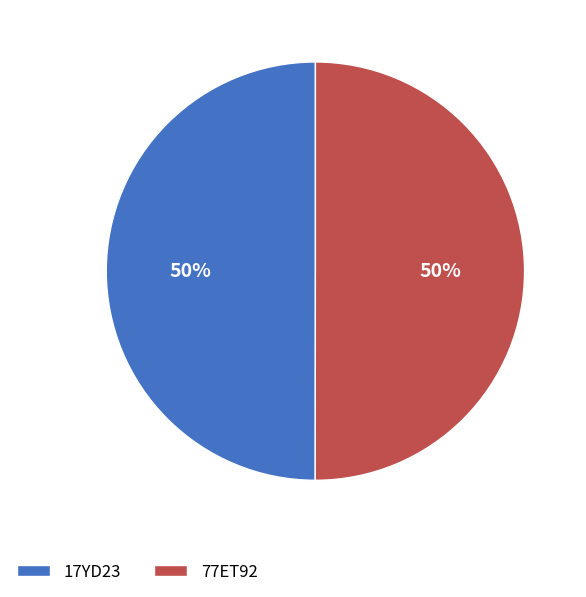

To the nearest percent, what percentage of the pie is 77ET92?

50%